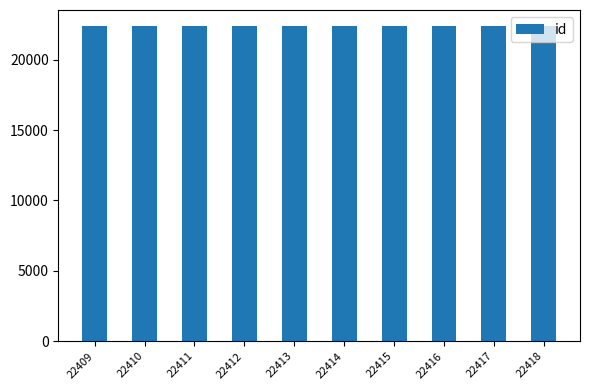

Approximately how many times larger is the value at 22411 compared to 22412?

1.0